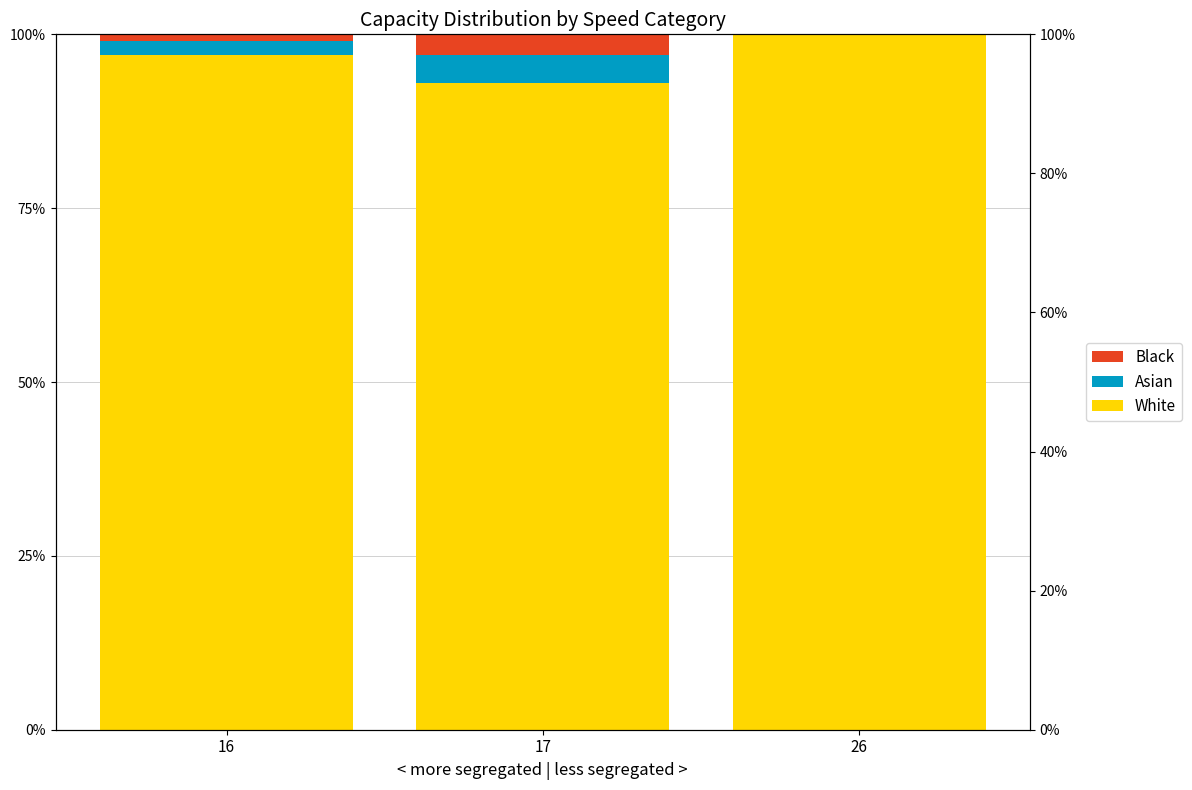

Reading left to right, what are all the values shown in this chart?

White: 1.0	0.9	1.0
Asian: 0.0	0.0	0.0
Black: 0.0	0.0	0.0